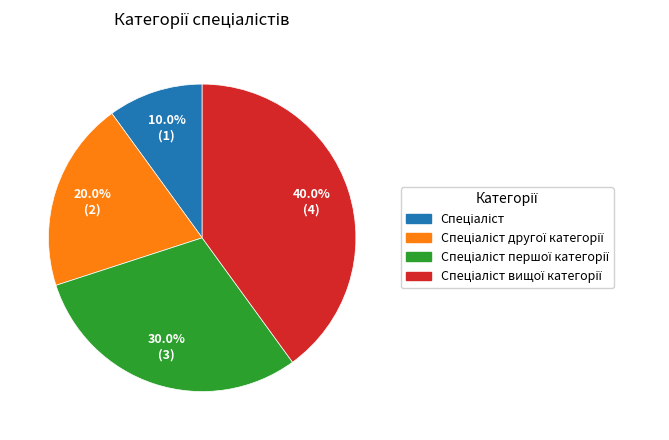

Does any single category account for the majority?

No